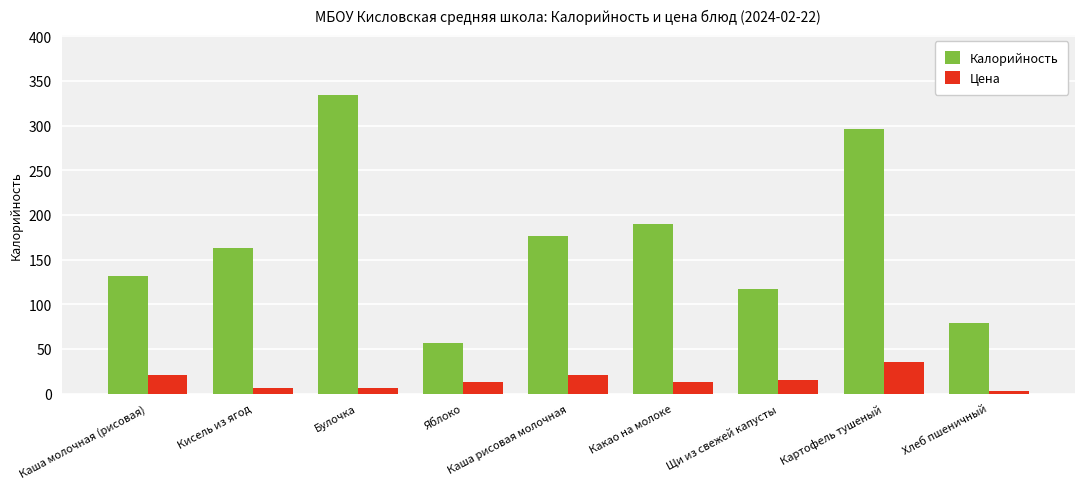

At Хлеб пшеничный, list the series in order from largest to smallest.

Калорийность, Цена